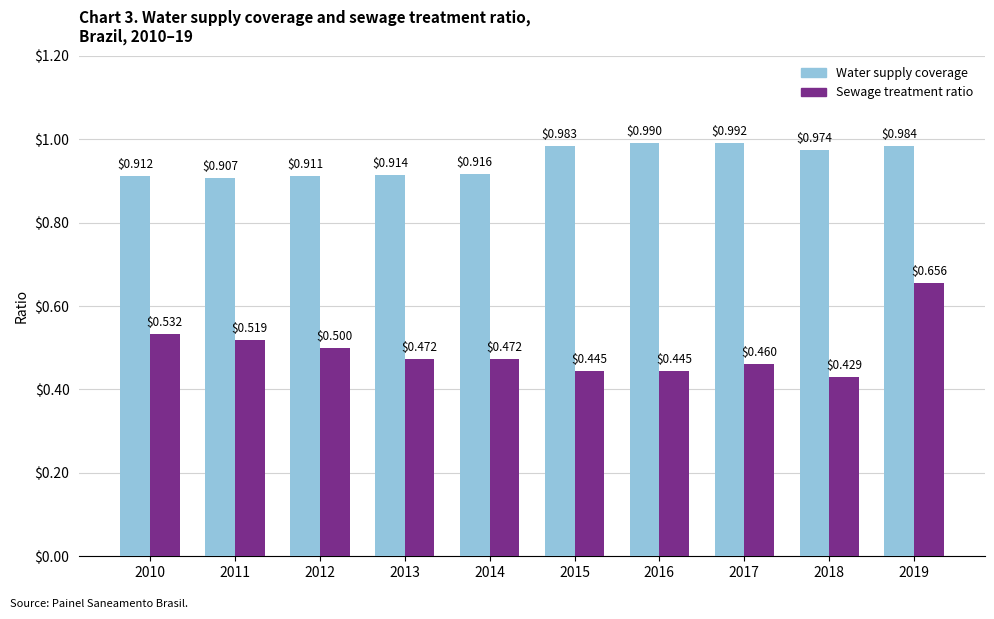

What are all the series names shown in the legend?

Water supply coverage, Sewage treatment ratio